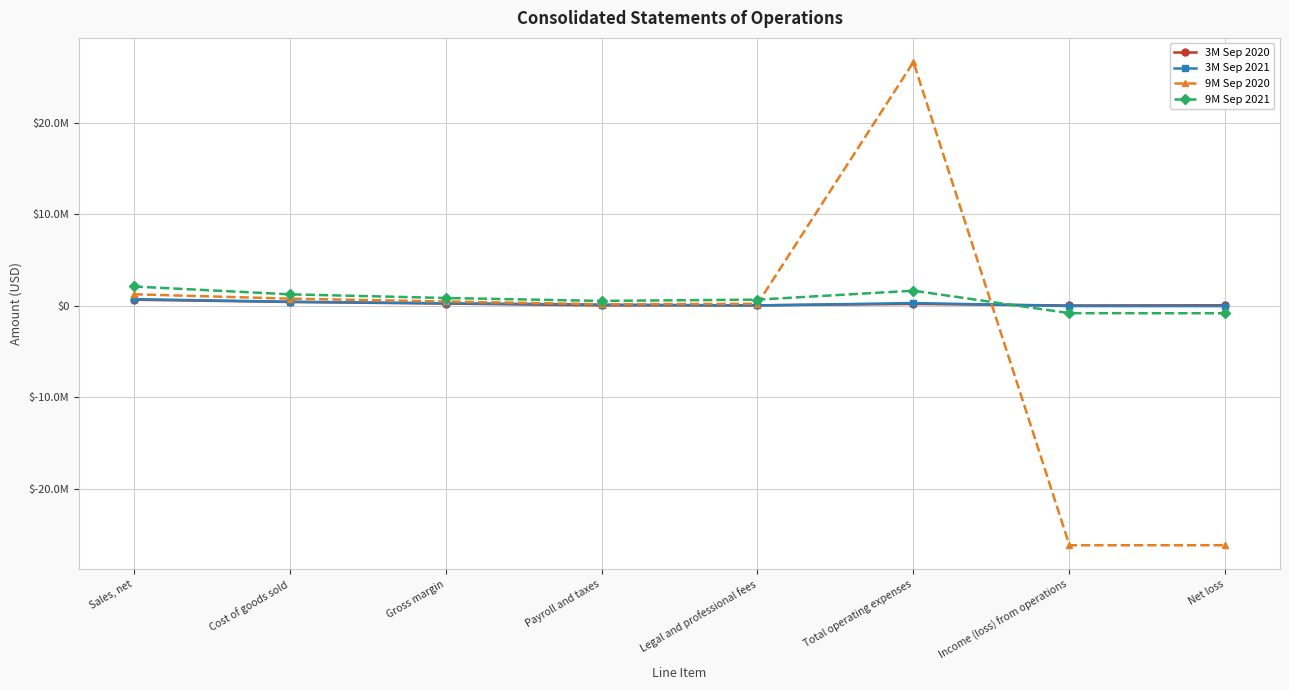

Count the number of categories in the chart.

8